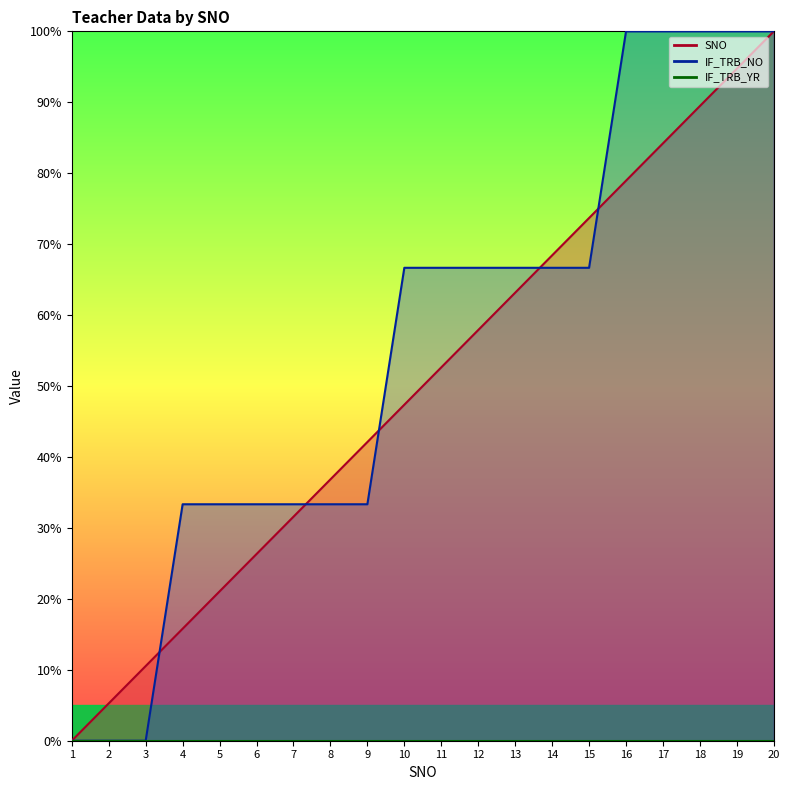

Where do SNO and IF_TRB_NO first cross each other?

3 and 4